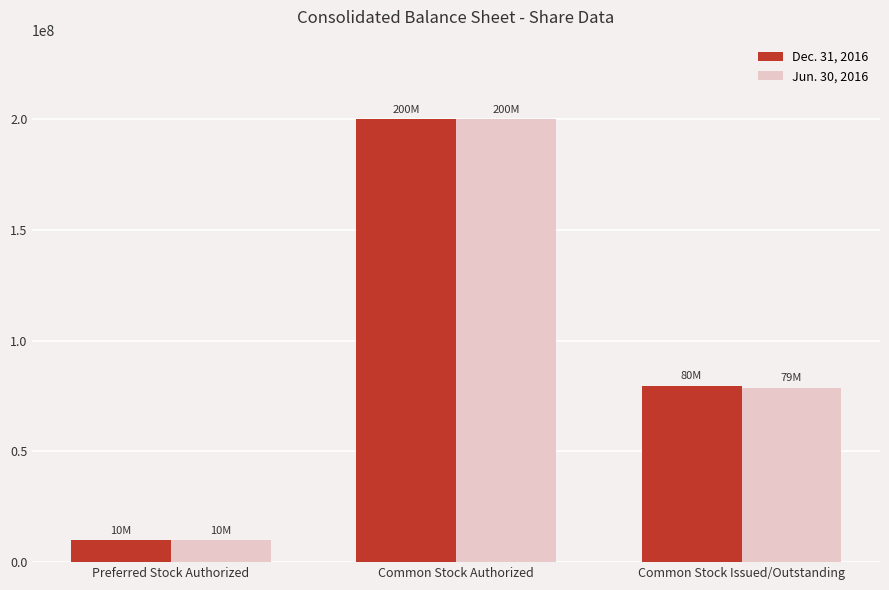

List the series in order of their overall mean, highest first.

Dec. 31, 2016, Jun. 30, 2016